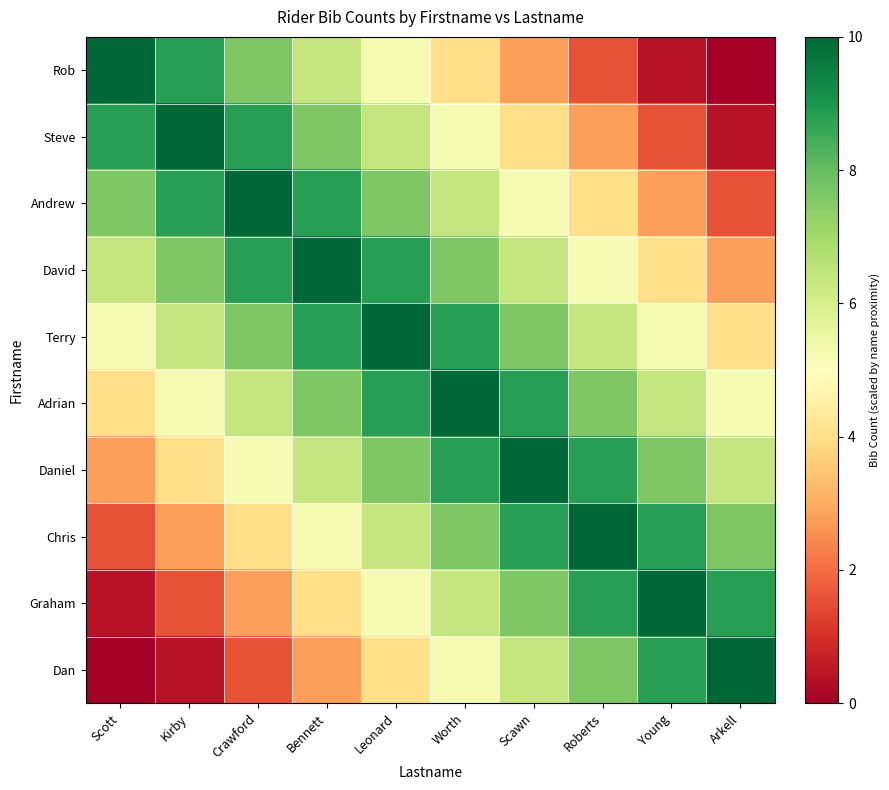

Reading left to right, list all the values displayed in this chart.

Rob: Scott=10.0	Kirby=8.8	Crawford=7.6	Bennett=6.4	Leonard=5.2	Worth=4.0	Scawn=2.8	Roberts=1.6	Young=0.4	Arkell=0.0
Steve: Scott=8.8	Kirby=10.0	Crawford=8.8	Bennett=7.6	Leonard=6.4	Worth=5.2	Scawn=4.0	Roberts=2.8	Young=1.6	Arkell=0.4
Andrew: Scott=7.6	Kirby=8.8	Crawford=10.0	Bennett=8.8	Leonard=7.6	Worth=6.4	Scawn=5.2	Roberts=4.0	Young=2.8	Arkell=1.6
David: Scott=6.4	Kirby=7.6	Crawford=8.8	Bennett=10.0	Leonard=8.8	Worth=7.6	Scawn=6.4	Roberts=5.2	Young=4.0	Arkell=2.8
Terry: Scott=5.2	Kirby=6.4	Crawford=7.6	Bennett=8.8	Leonard=10.0	Worth=8.8	Scawn=7.6	Roberts=6.4	Young=5.2	Arkell=4.0
Adrian: Scott=4.0	Kirby=5.2	Crawford=6.4	Bennett=7.6	Leonard=8.8	Worth=10.0	Scawn=8.8	Roberts=7.6	Young=6.4	Arkell=5.2
Daniel: Scott=2.8	Kirby=4.0	Crawford=5.2	Bennett=6.4	Leonard=7.6	Worth=8.8	Scawn=10.0	Roberts=8.8	Young=7.6	Arkell=6.4
Chris: Scott=1.6	Kirby=2.8	Crawford=4.0	Bennett=5.2	Leonard=6.4	Worth=7.6	Scawn=8.8	Roberts=10.0	Young=8.8	Arkell=7.6
Graham: Scott=0.4	Kirby=1.6	Crawford=2.8	Bennett=4.0	Leonard=5.2	Worth=6.4	Scawn=7.6	Roberts=8.8	Young=10.0	Arkell=8.8
Dan: Scott=0.0	Kirby=0.4	Crawford=1.6	Bennett=2.8	Leonard=4.0	Worth=5.2	Scawn=6.4	Roberts=7.6	Young=8.8	Arkell=10.0